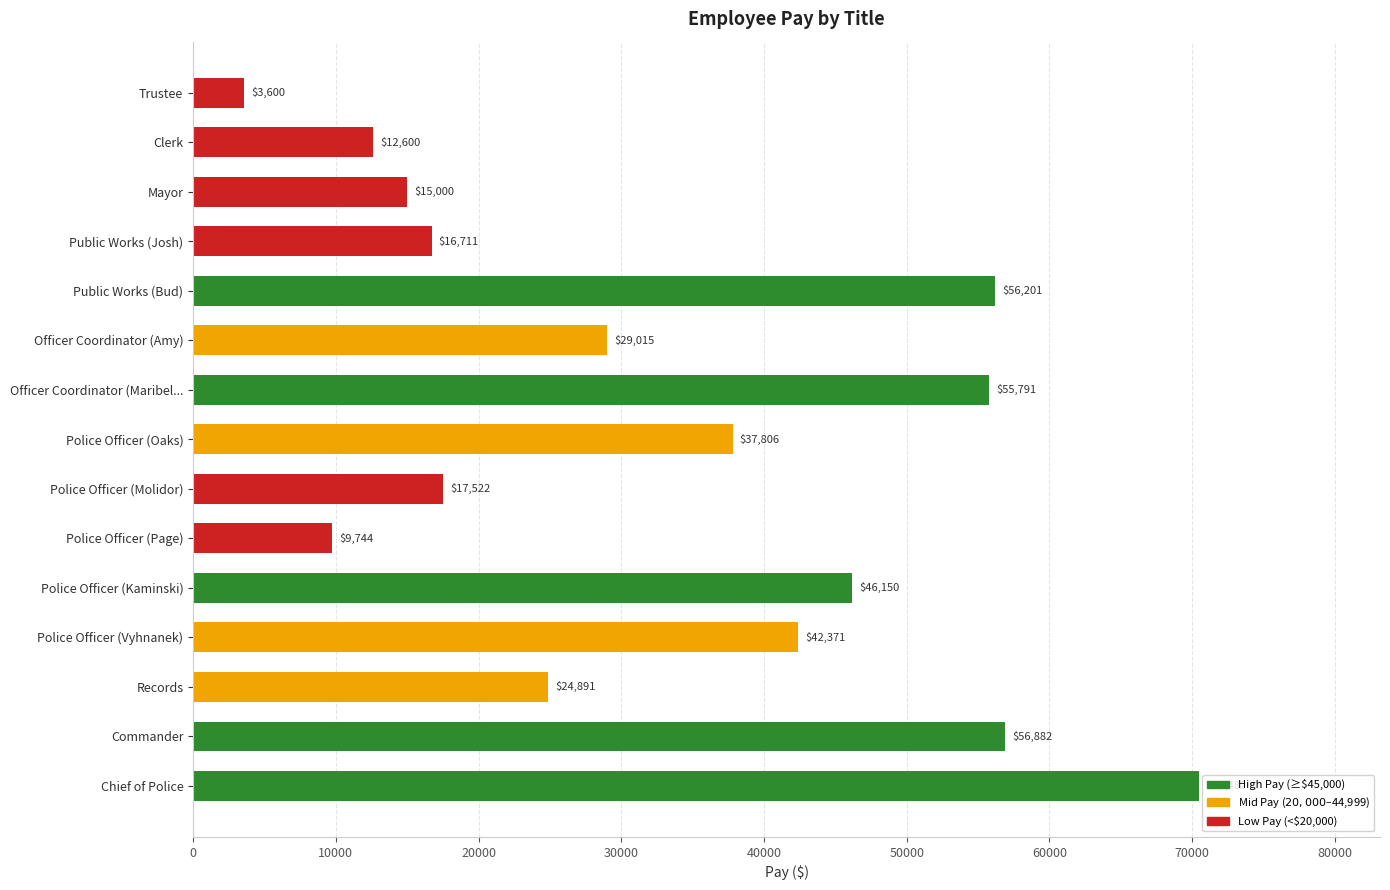

Rank the categories by value from highest to lowest.

Chief of Police, Commander, Public Works (Bud), Officer Coordinator (Maribel..., Police Officer (Kaminski), Police Officer (Vyhnanek), Police Officer (Oaks), Officer Coordinator (Amy), Records, Police Officer (Molidor), Public Works (Josh), Mayor, Clerk, Police Officer (Page), Trustee